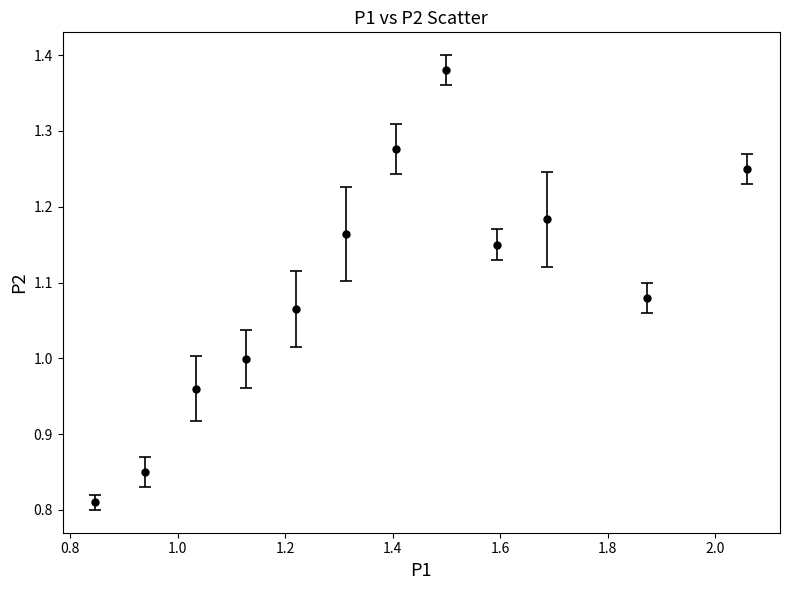

How many interior local valleys (lower than both neighbors) does the data have?

2